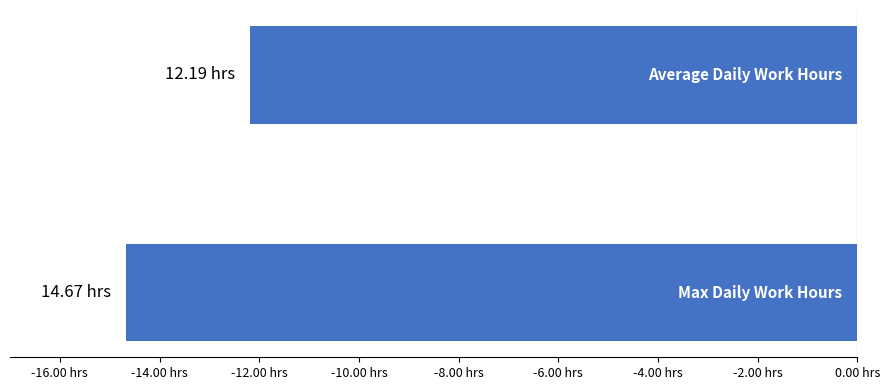

Does the chart contain any negative values?

Yes